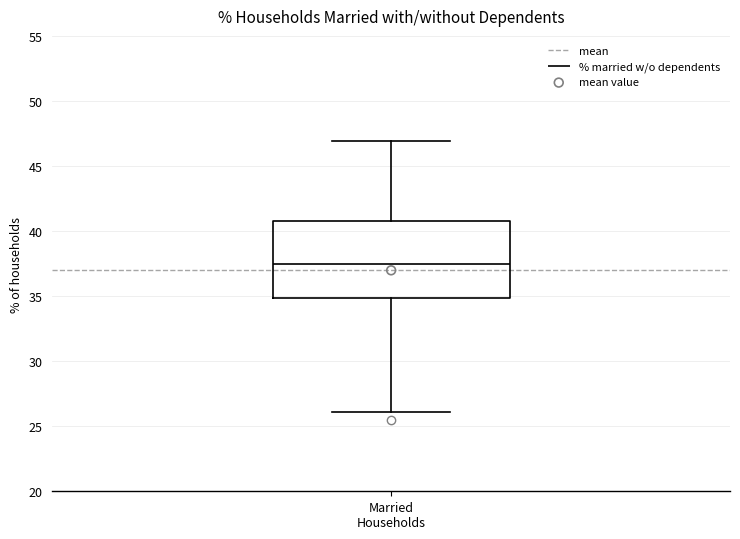

Read this box plot against the y-axis: the position of the median line, the range covered by the box, and the ends of both whiskers. The values are not printed on the chart, so give them approximately, as read against the axis.

median 37.5, box 35.0 to 41.0, whiskers 26.0 to 47.0